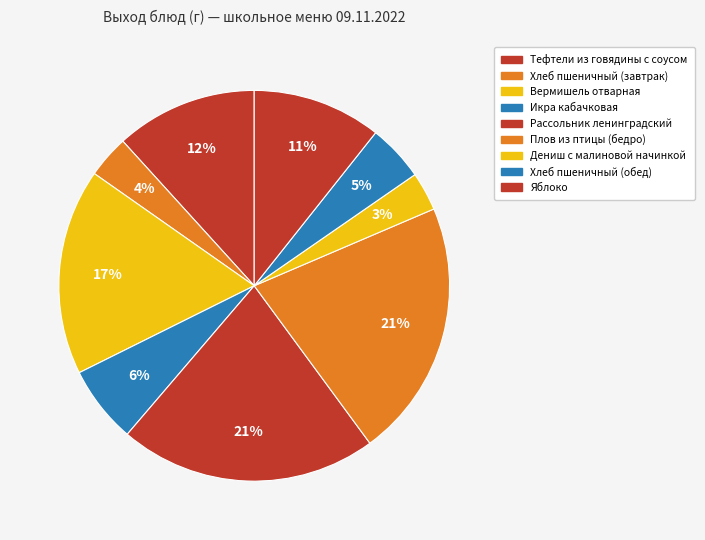

To the nearest percent, what is the difference between the Рассольник ленинградский and Хлеб пшеничный (завтрак) slice percentages?

18%